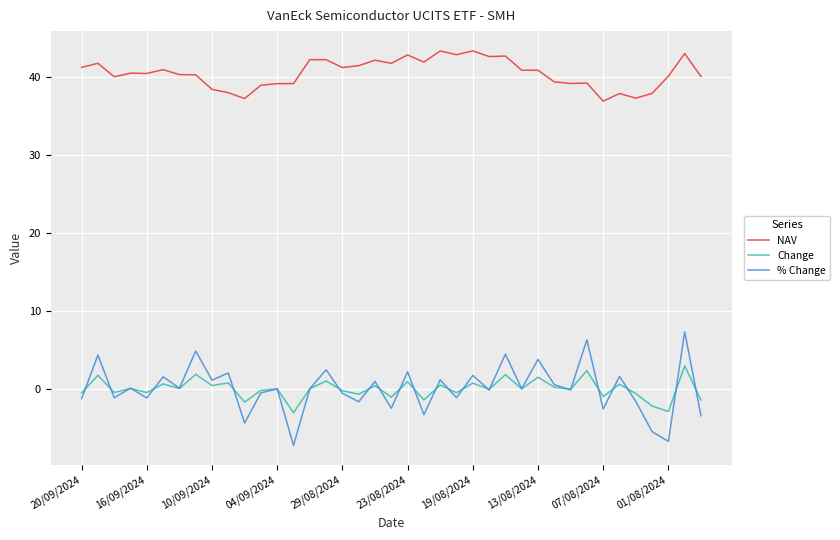

Which series has the largest total across all categories?

NAV